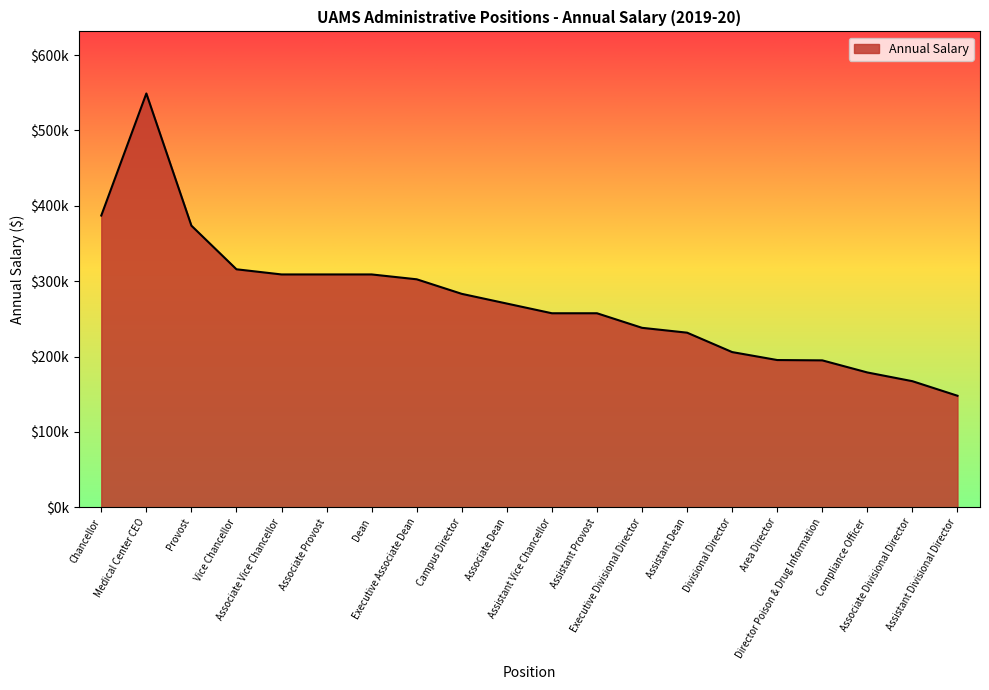

Where is the first local maximum?

Medical Center CEO